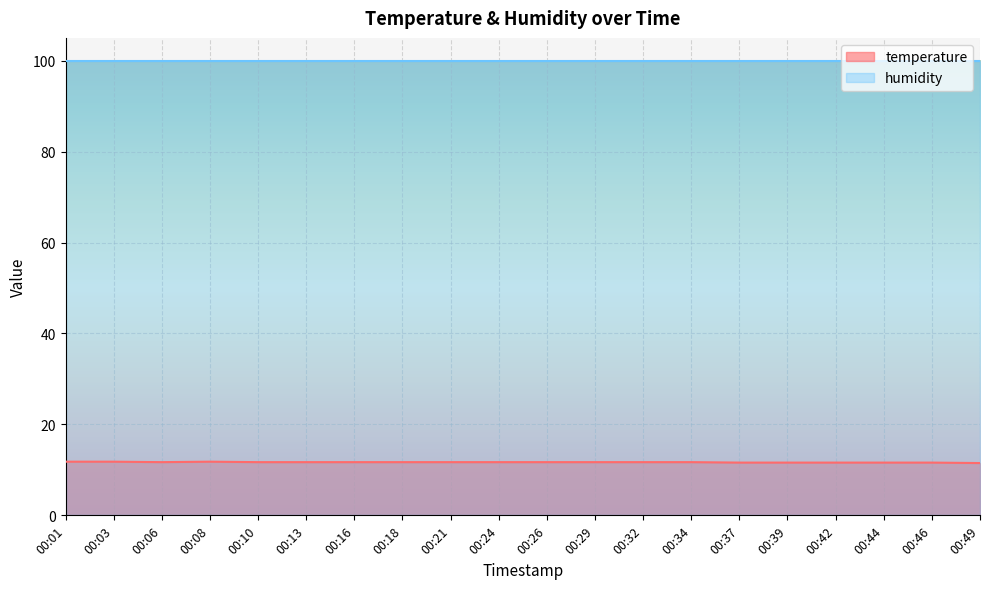

What is the change in value from 00:24 to 00:46?

-0.1